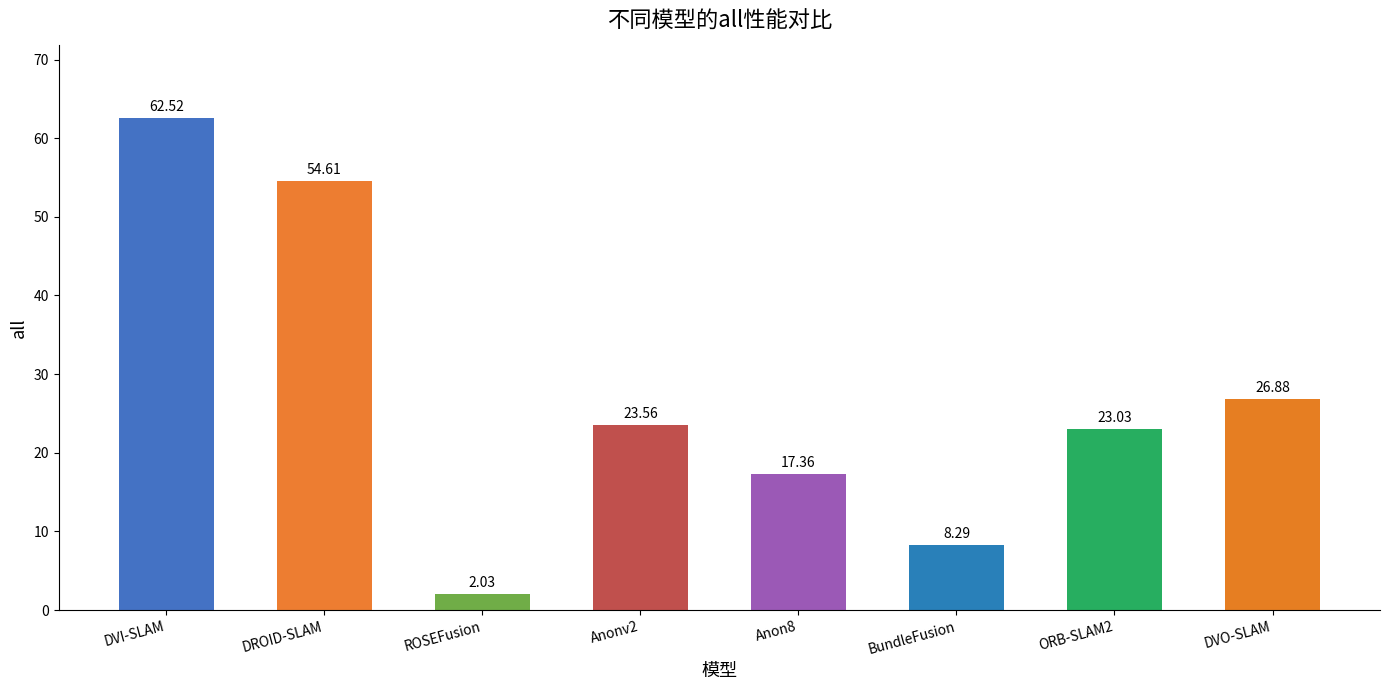

The chart shows a value of 30.9 at Anon8. True or false?

False